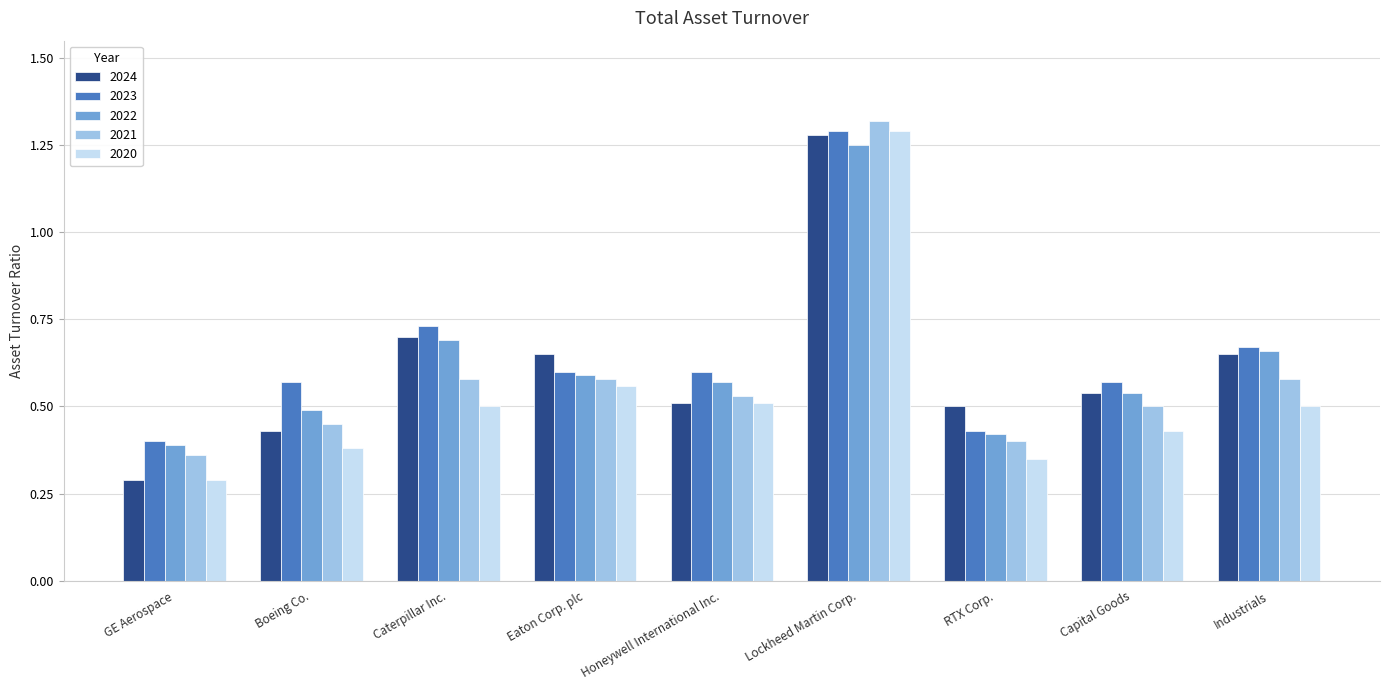

At which label does 2020 reach its minimum?

GE Aerospace